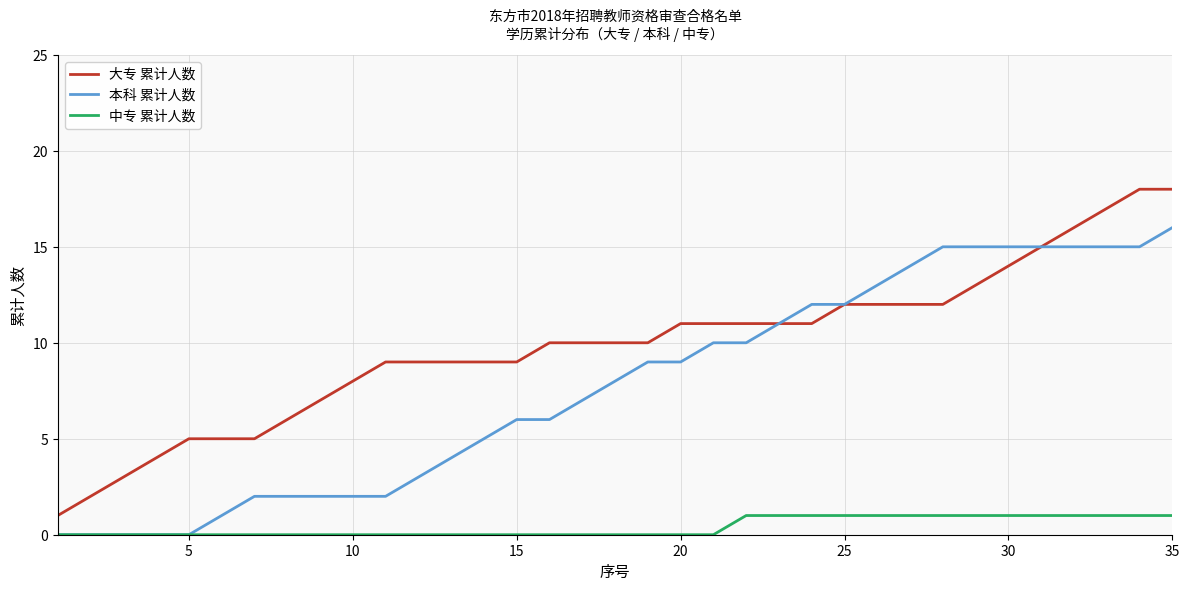

How many lines are shown in the chart?

3